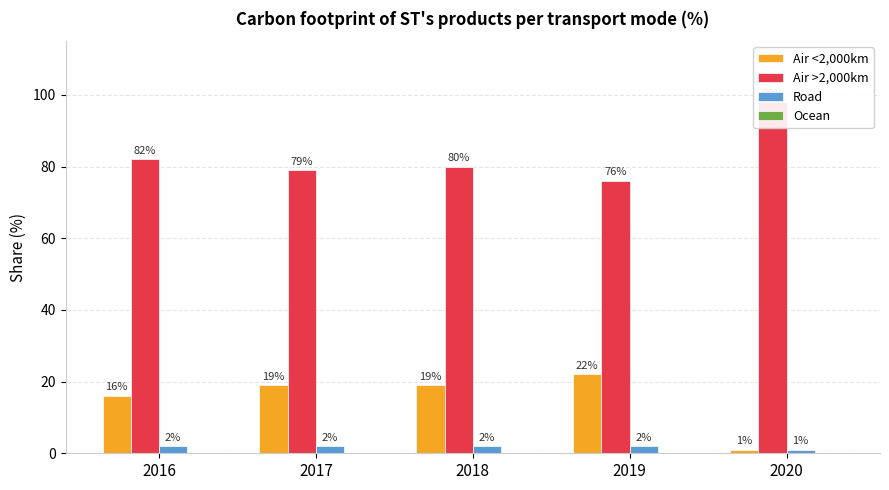

The value of Road at 2016 is 2. True or false?

True